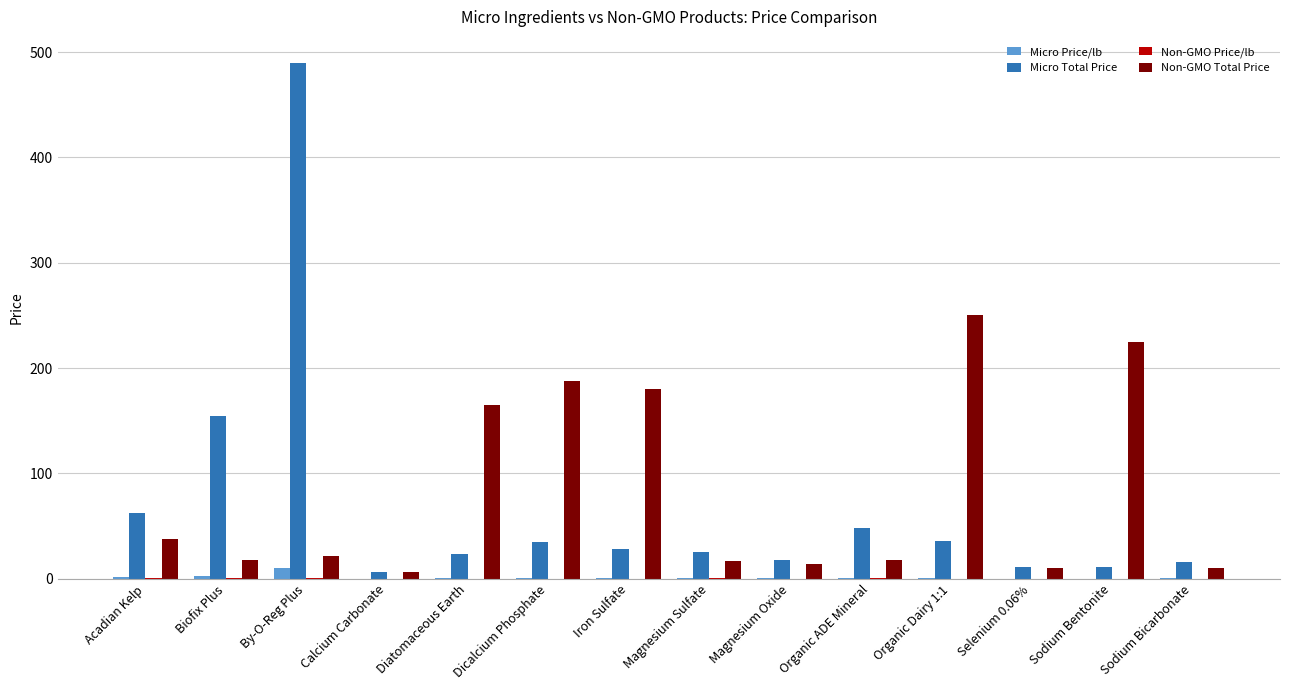

The Micro Total Price series shows 46.1 at Iron Sulfate. True or false?

False